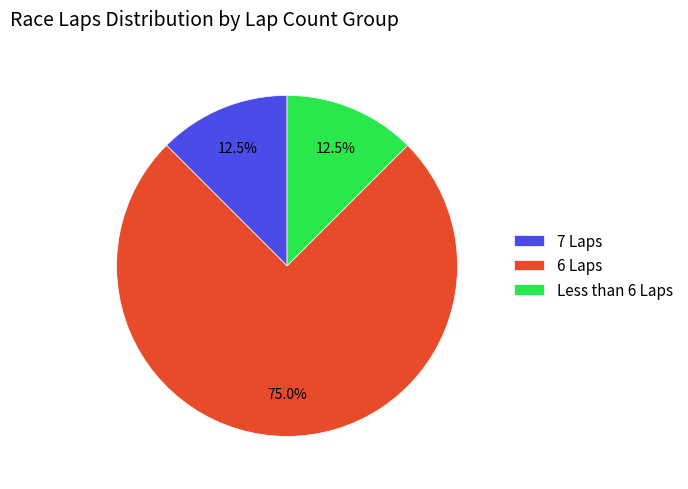

Does 7 Laps represent more than half of the total?

No